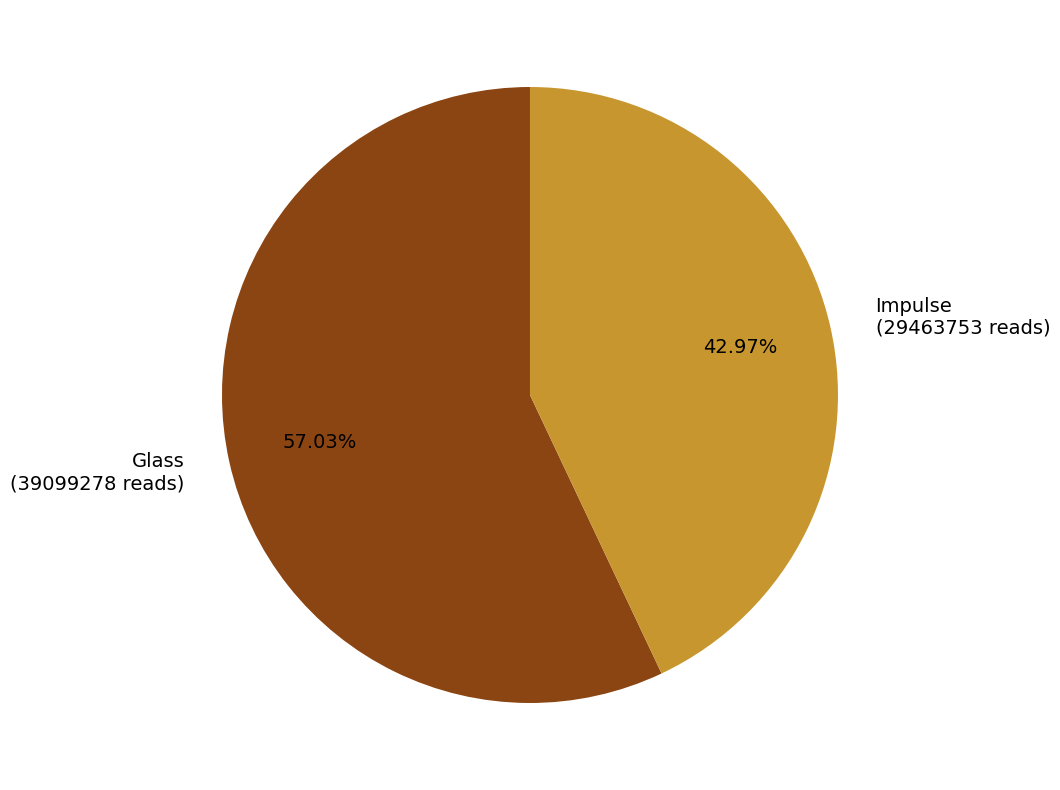

Do Glass (39099278 reads) and Impulse (29463753 reads) together represent more than half of the pie?

Yes